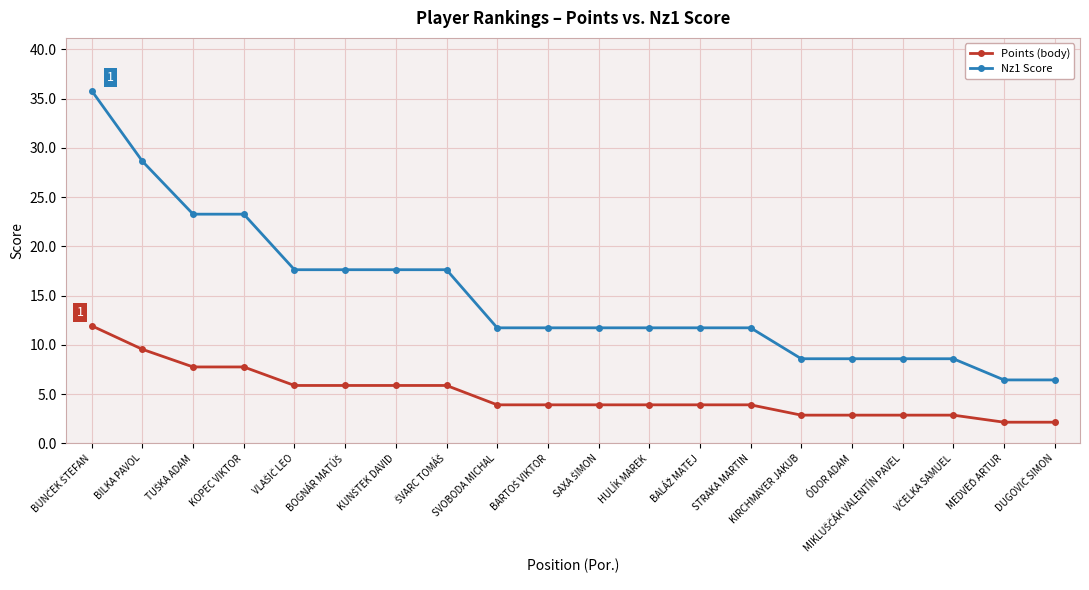

What is the smallest value displayed?

2.1